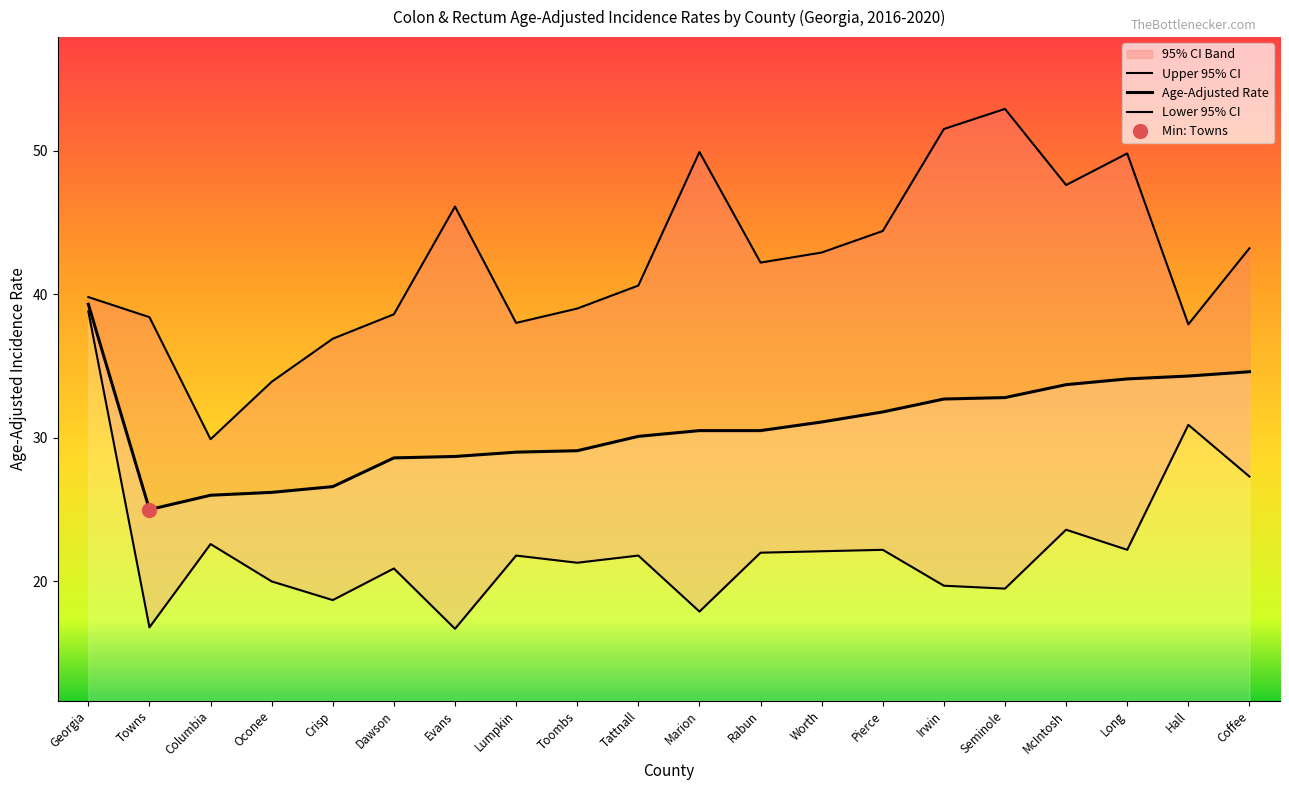

How many values in the Age-Adjusted Rate series are below 30?

8